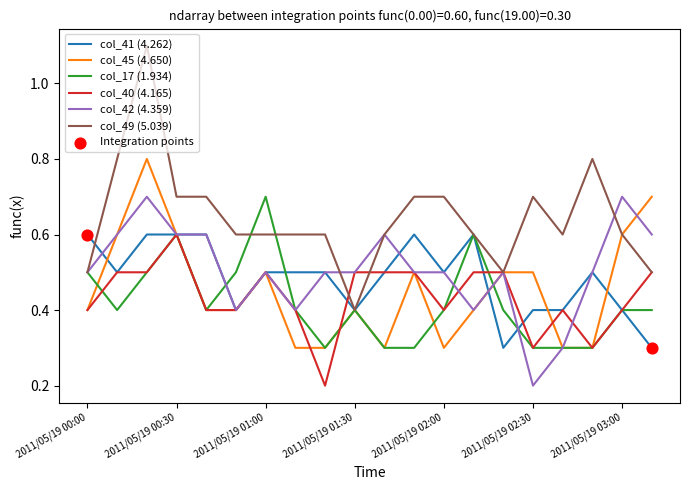

Which series has the widest spread of values?

col_49 (5.039)